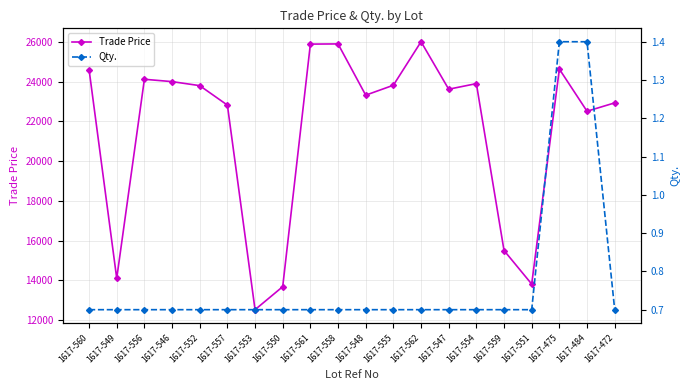

The Qty. series shows 0.7 at 1617-547. True or false?

True